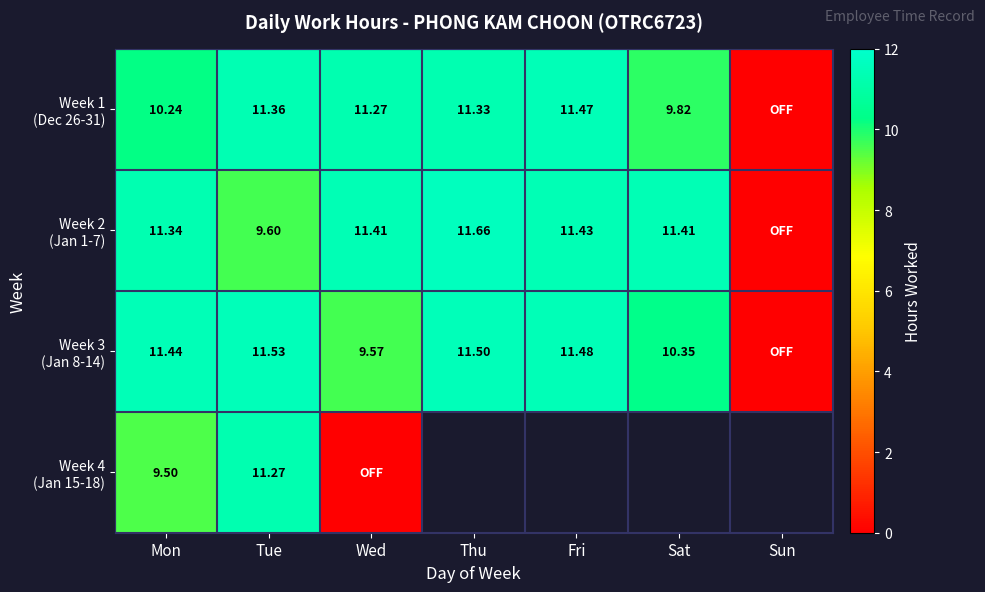

What is the average value of the Week 1 (Dec 26-31) series?

9.4